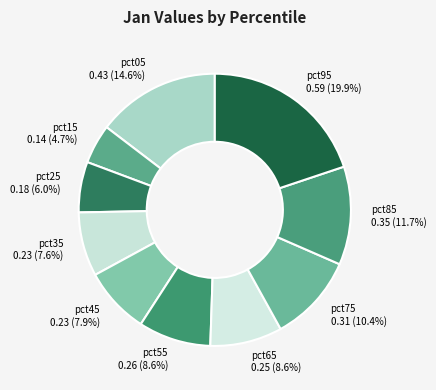

What percentage is the pct65 slice, to the nearest percent?

9%